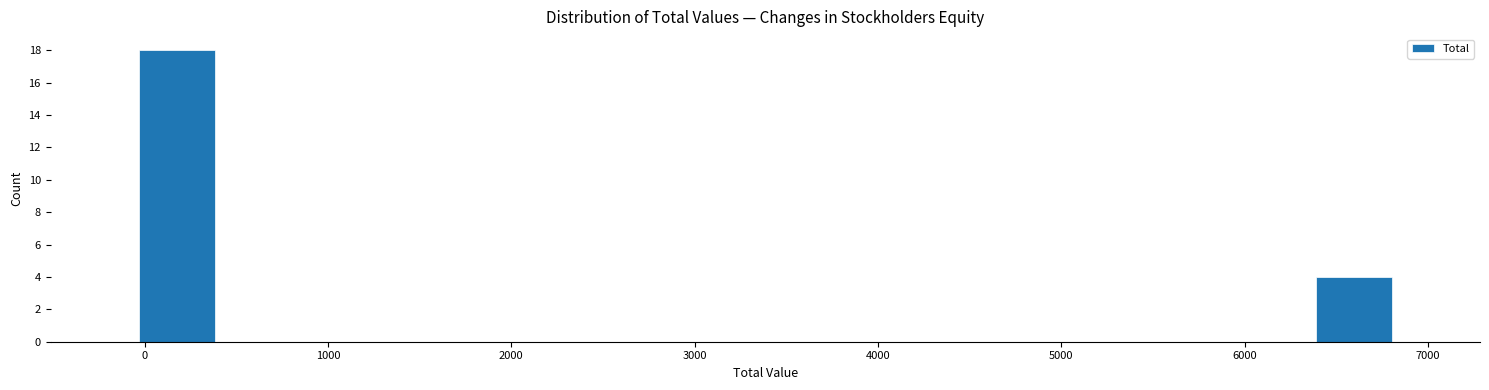

Which range on the x-axis has the tallest bar?

-100 to 400